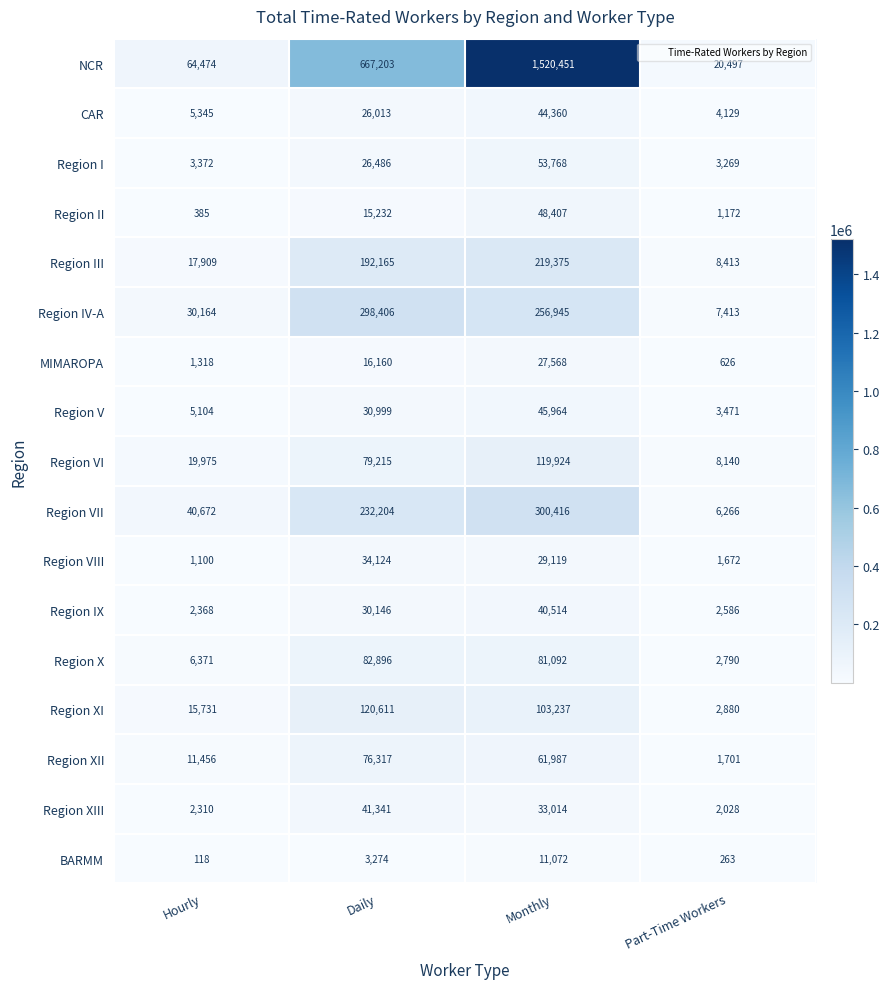

Count the number of categories in the chart.

4